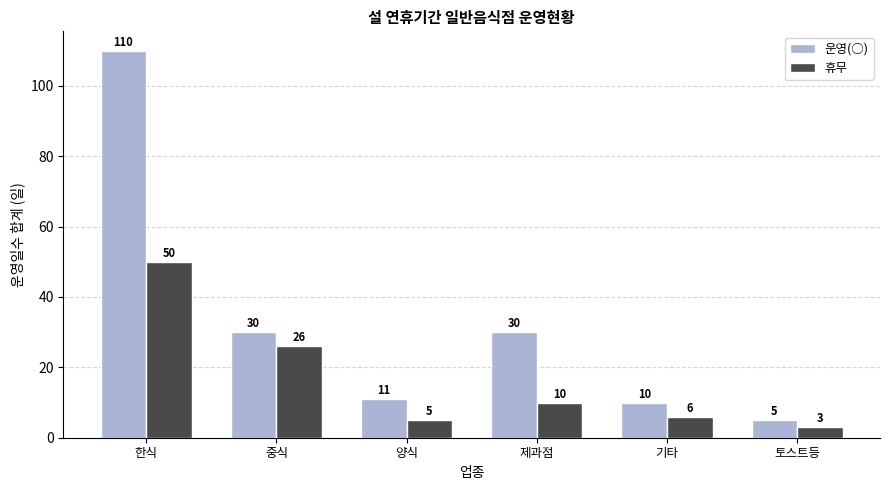

What position from the left is 제과점?

4